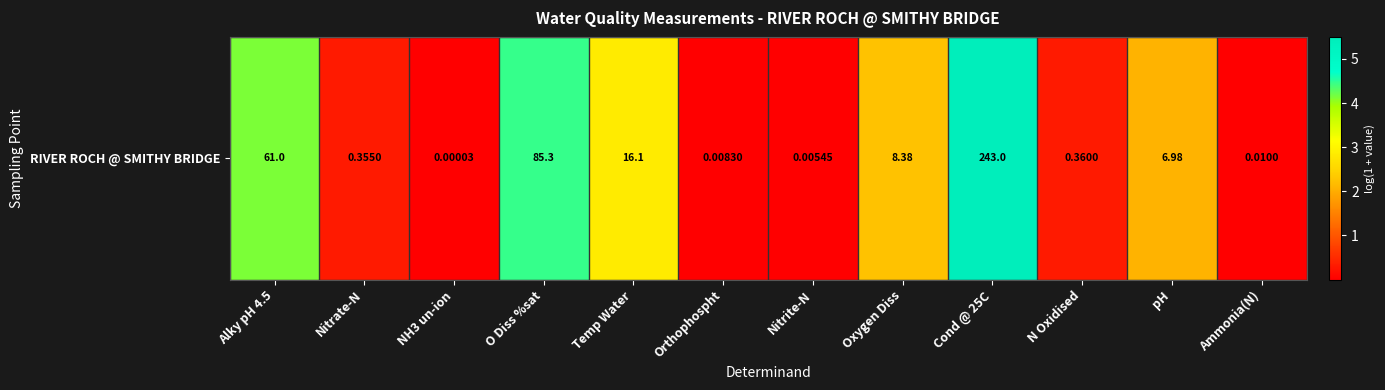

What value does the data have at Alky pH 4.5?

4.1